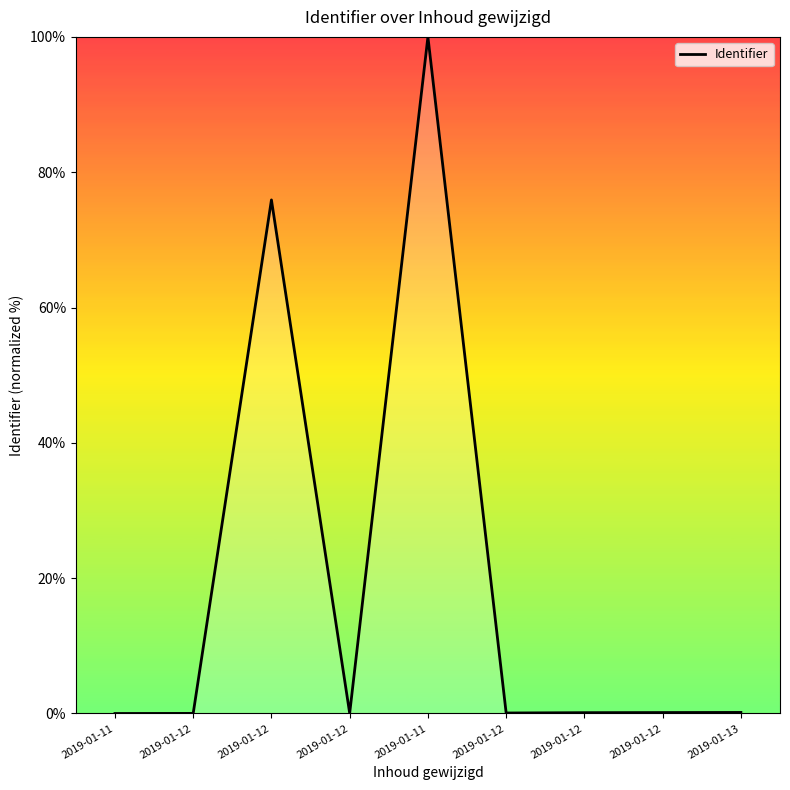

The value at 2019-01-12 is 0.0. True or false?

True